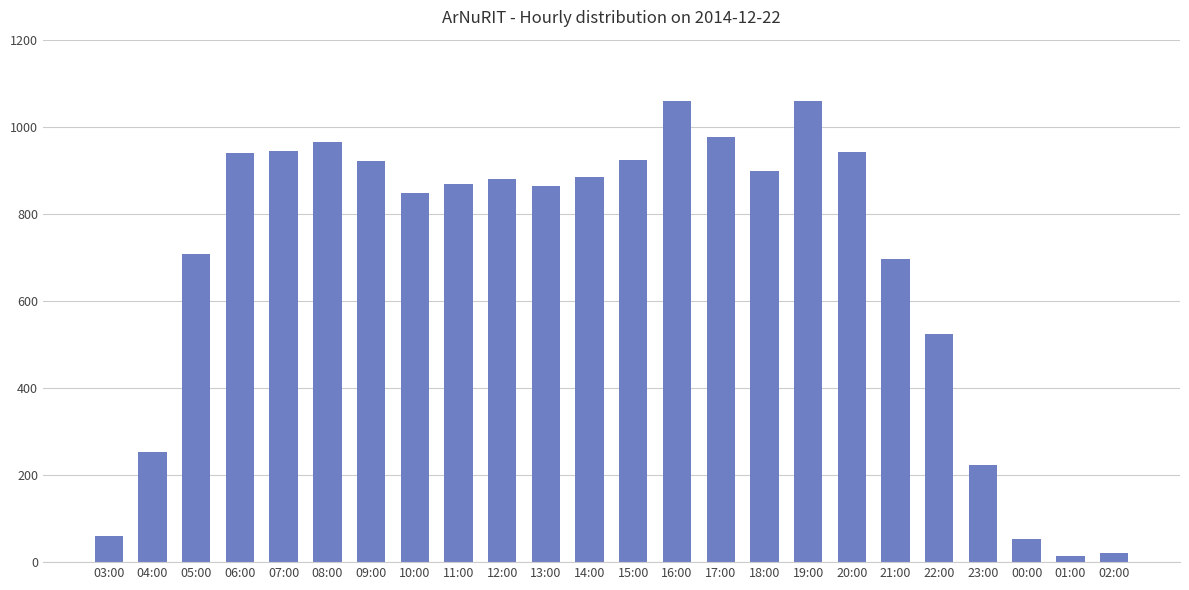

The value at 16:00 is 1059. True or false?

True